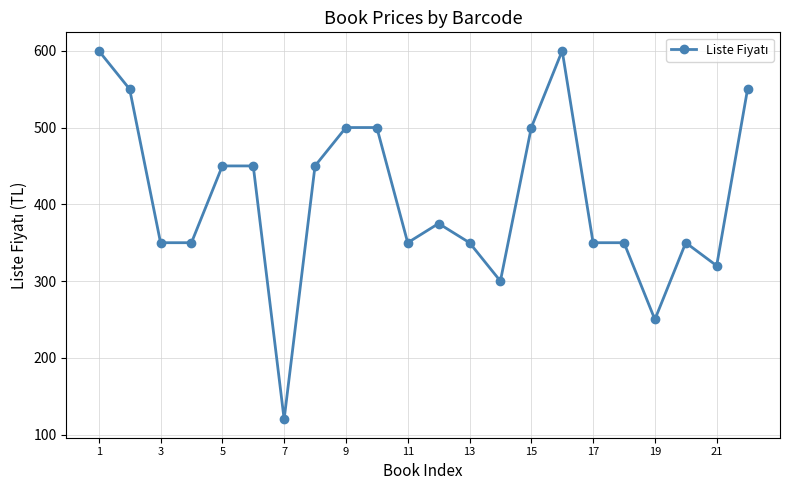

What is the average value?

408